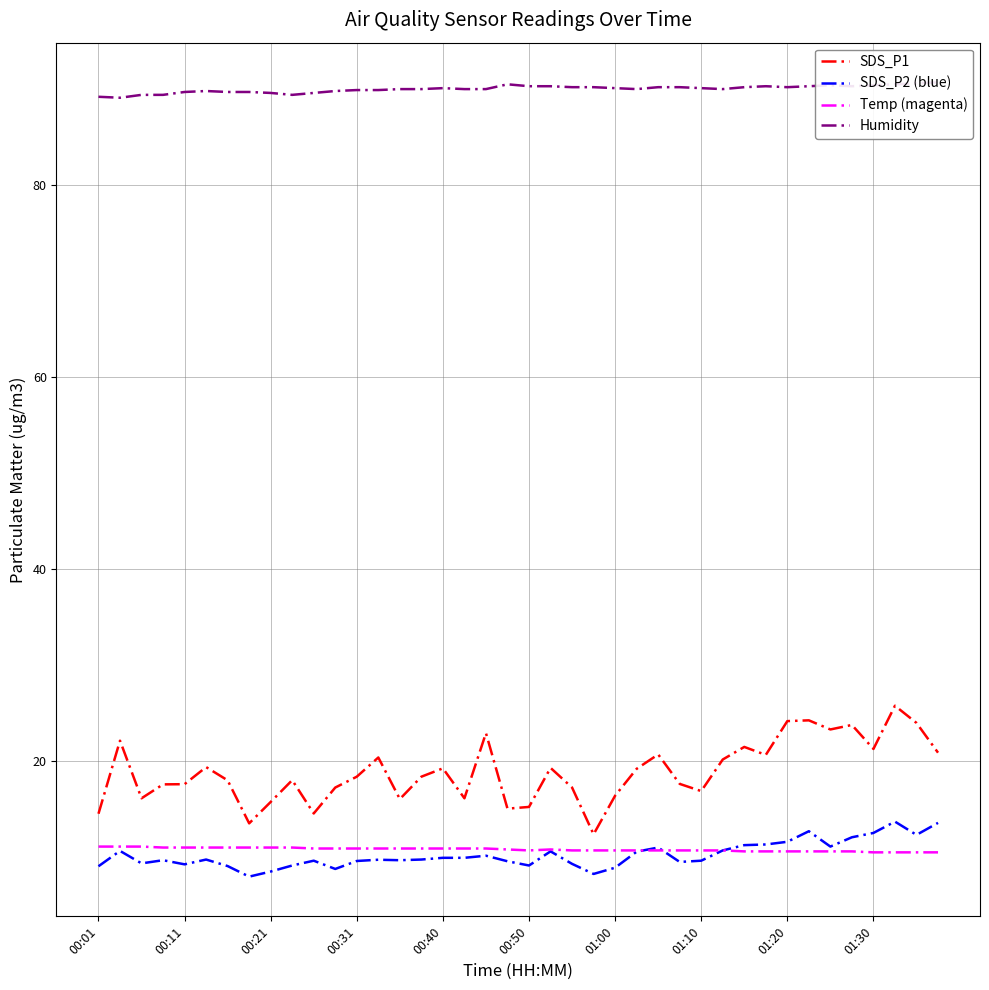

Does the chart have visible grid lines?

Yes